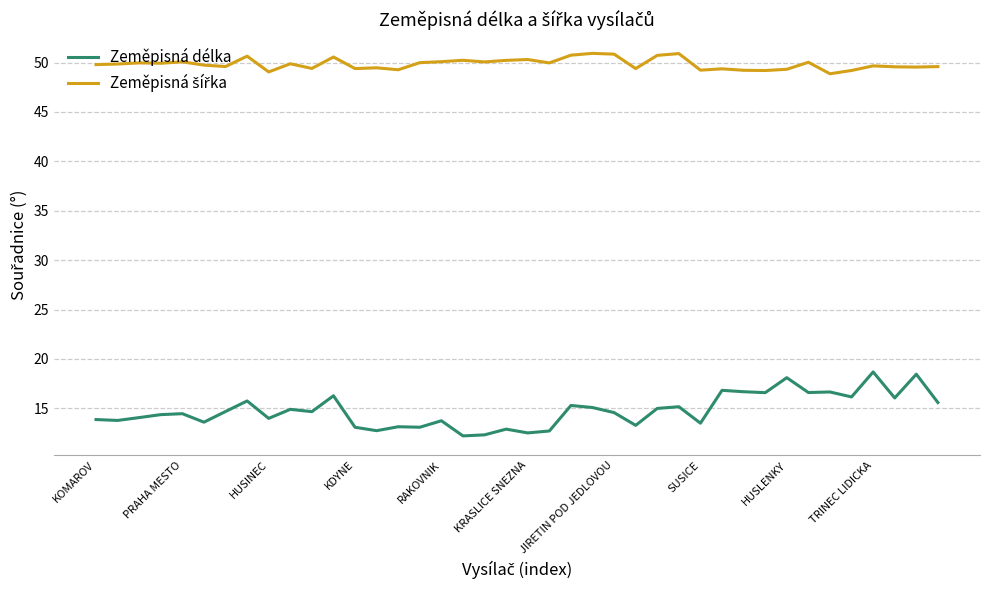

Which series has the largest range (max minus min)?

Zeměpisná délka